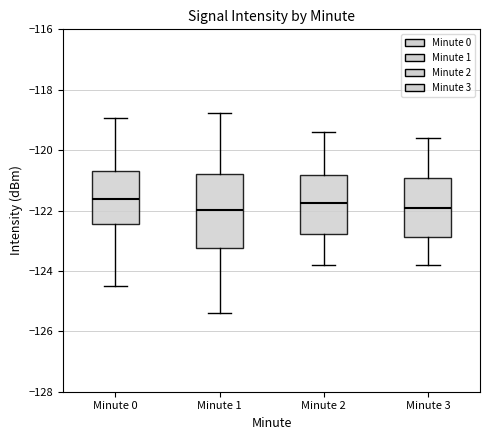

Reading left to right, read every box against the y-axis: the position of its median line, the range the box covers, and the ends of its whiskers. The values are not printed on the chart, so give them approximately, as read against the axis.

Minute 0: median -121.6, box -122.4 to -120.6, whiskers -124.6 to -119.0
Minute 1: median -122.0, box -123.2 to -120.8, whiskers -125.4 to -118.8
Minute 2: median -121.8, box -122.8 to -120.8, whiskers -123.8 to -119.4
Minute 3: median -121.8, box -122.8 to -121.0, whiskers -123.8 to -119.6